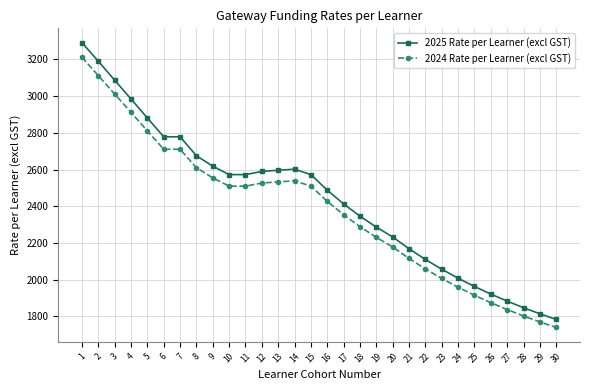

List the series in order of their overall mean, lowest first.

2024 Rate per Learner (excl GST), 2025 Rate per Learner (excl GST)